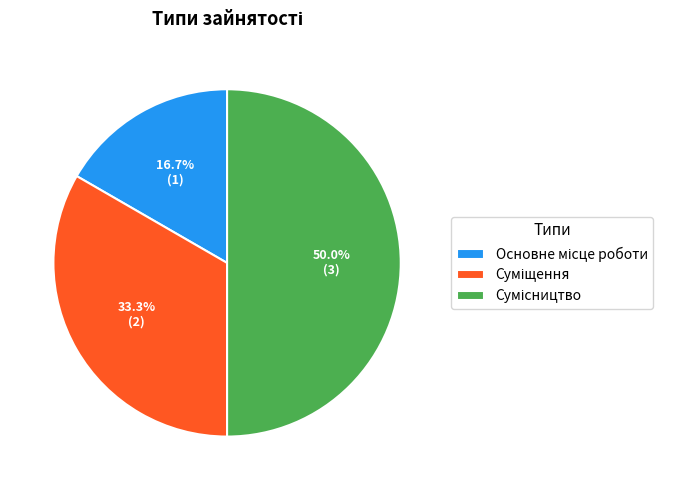

To the nearest percent, what is the difference between the largest and smallest slice percentages?

33%